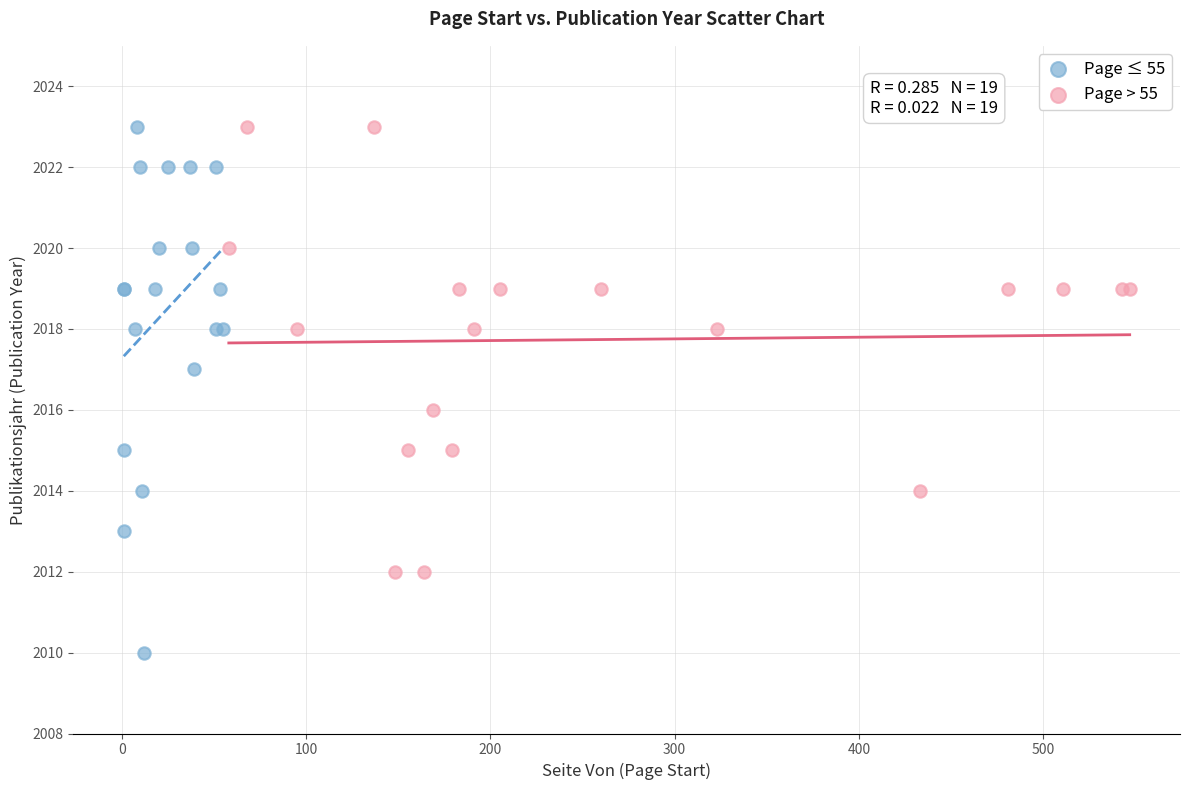

Which series has the widest spread of Y values?

Page ≤ 55